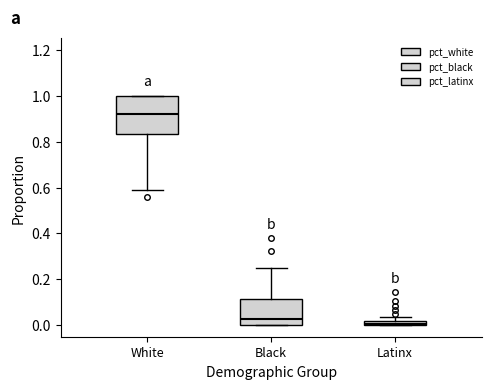

Which box's median line is the lowest?

Latinx